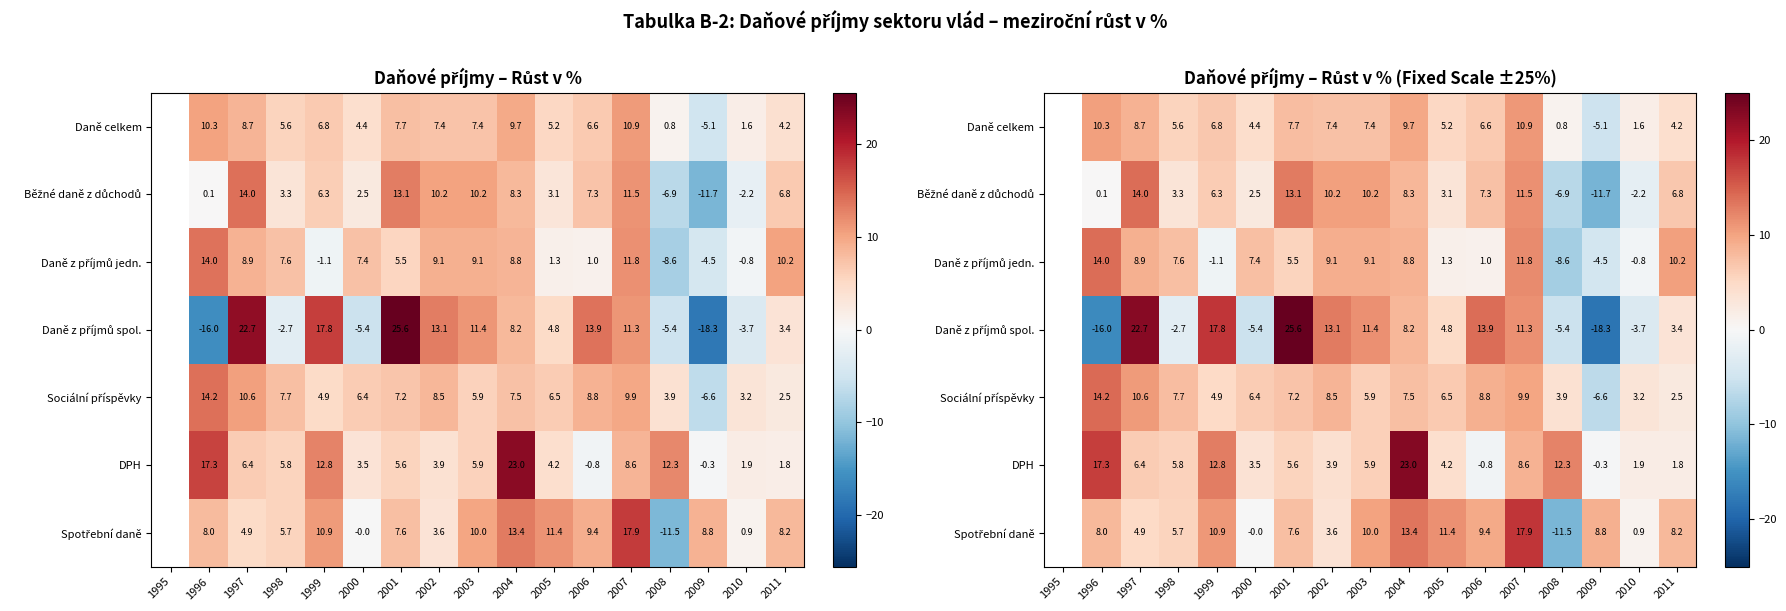

The Daně z příjmů jedn. series shows 8.9 at 1997. True or false?

True